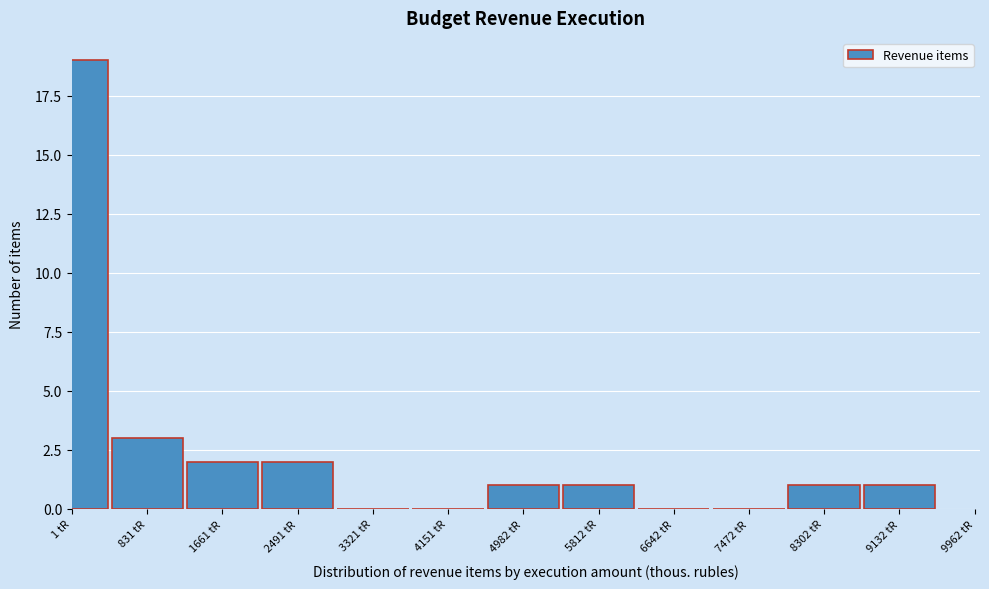

Reading left to right, what are all the values shown in this chart?

1 tR=19	831 tR=3	1661 tR=2	2491 tR=2	3321 tR=0	4151 tR=0	4982 tR=1	5812 tR=1	6642 tR=0	7472 tR=0	8302 tR=1	9132 tR=1